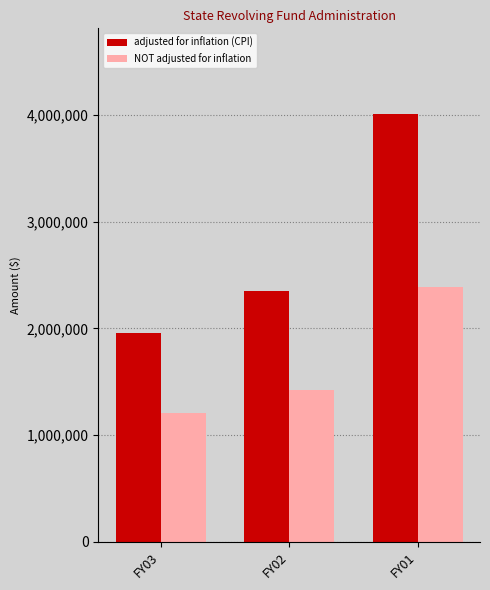

What are all the series names shown in the legend?

adjusted for inflation (CPI), NOT adjusted for inflation